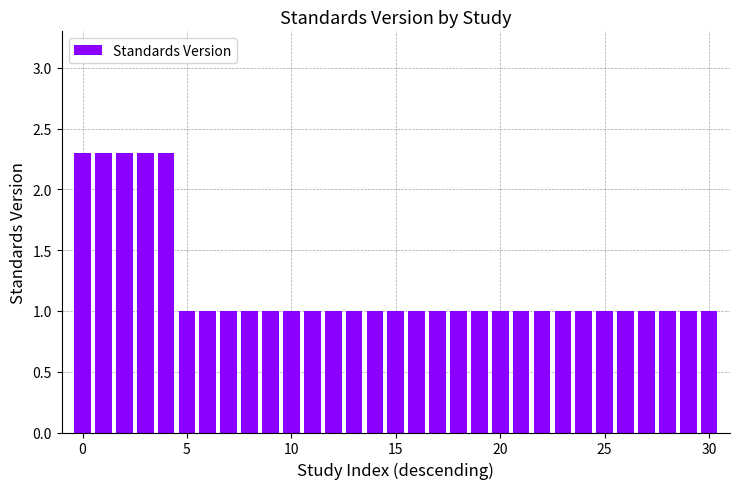

What is the greatest value displayed?

2.3